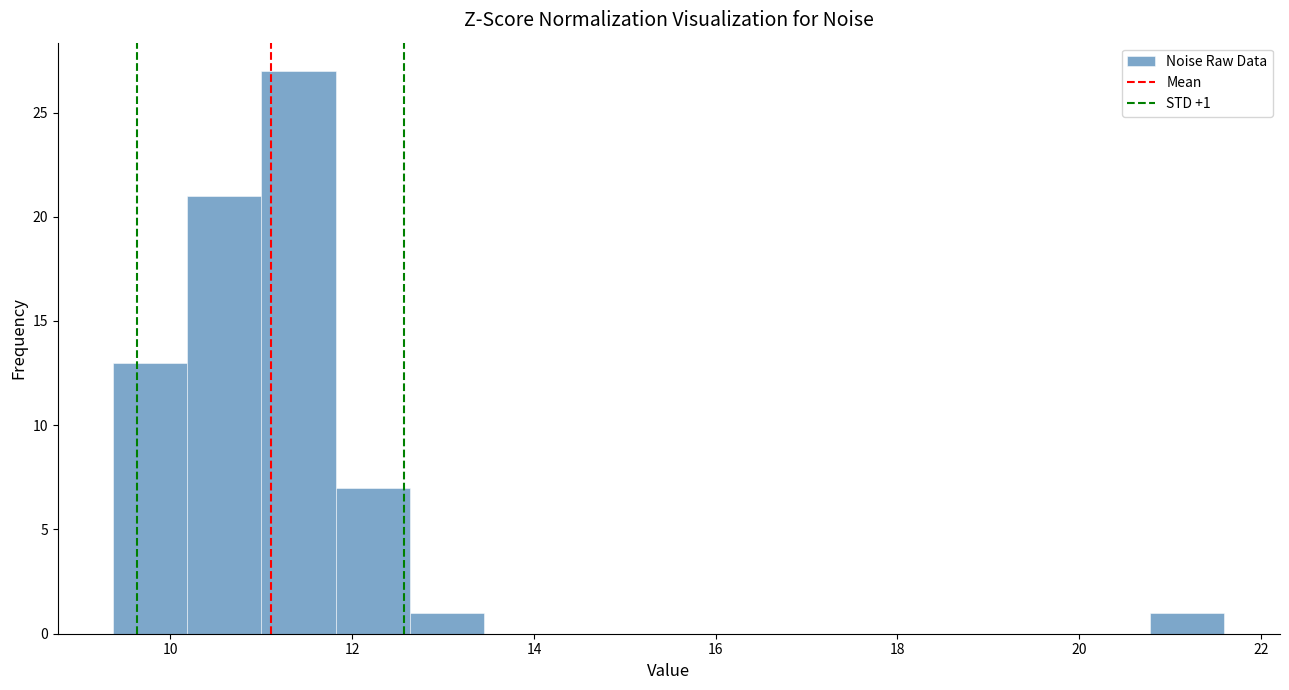

Which range on the x-axis has the tallest bar?

11.0 to 11.8